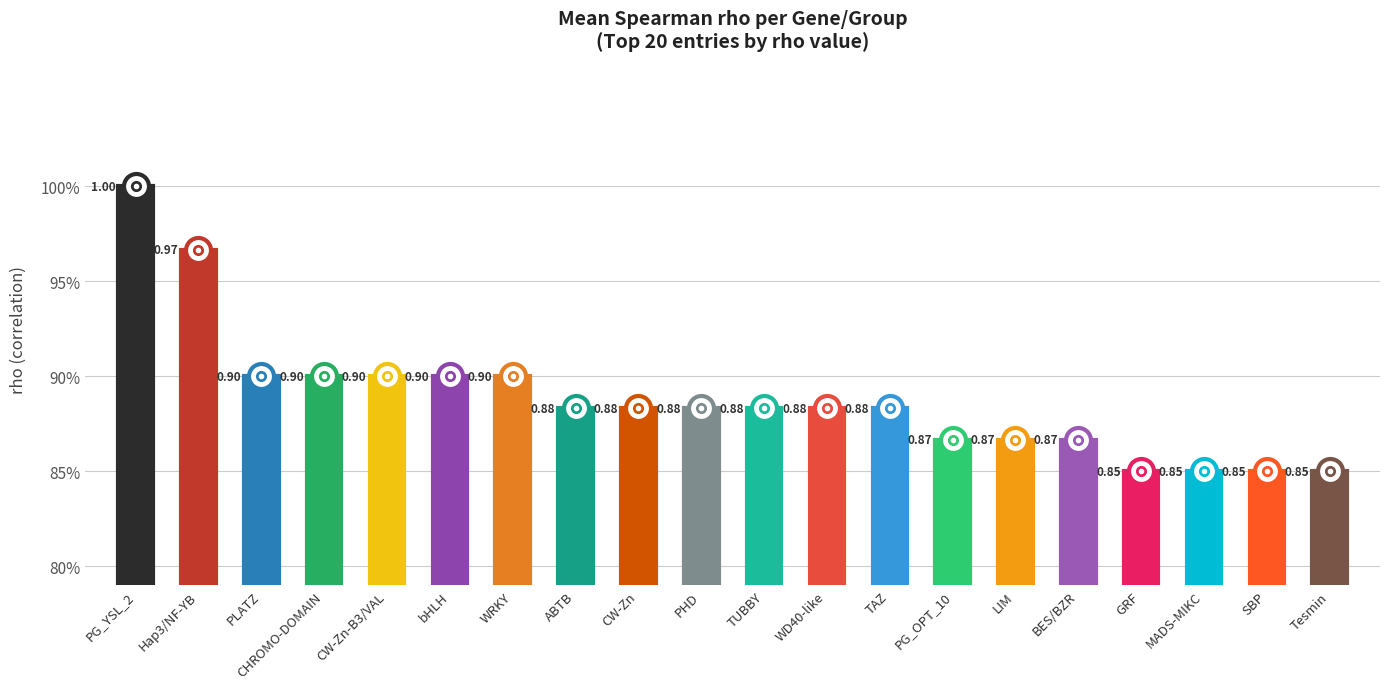

What is the average value?

0.9